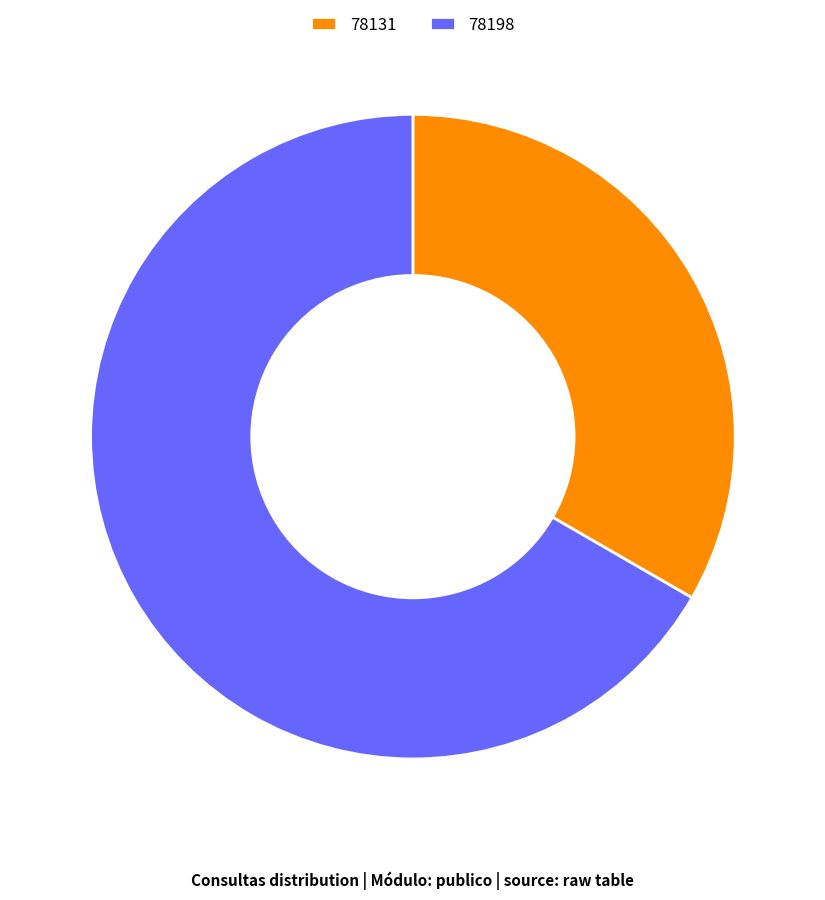

Which has a higher value, 78131 or 78198?

78198